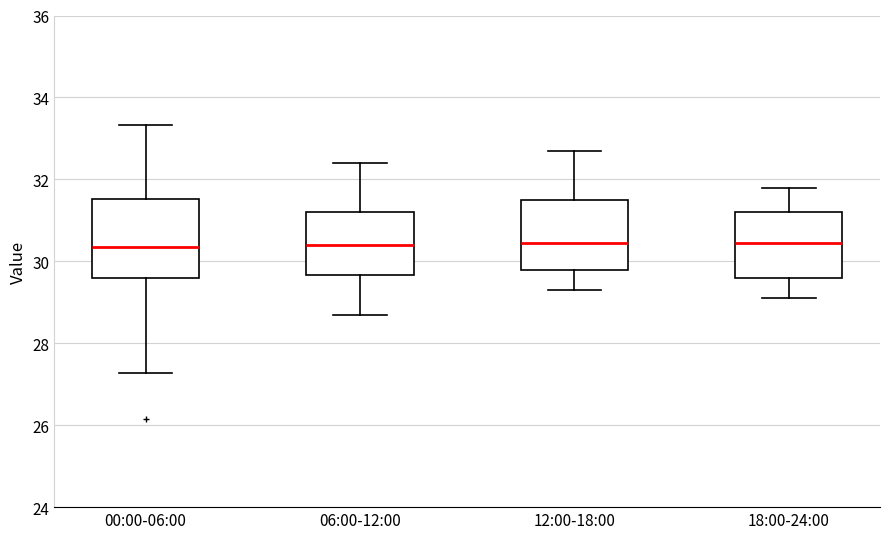

Which box is the tallest, from its lower edge to its upper edge?

00:00-06:00